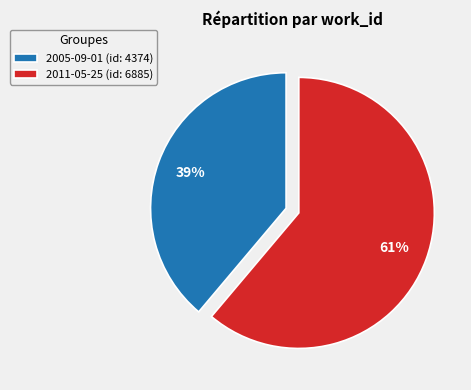

What is the ratio of the value at 2005-09-01 to the value at 2011-05-25?

0.6